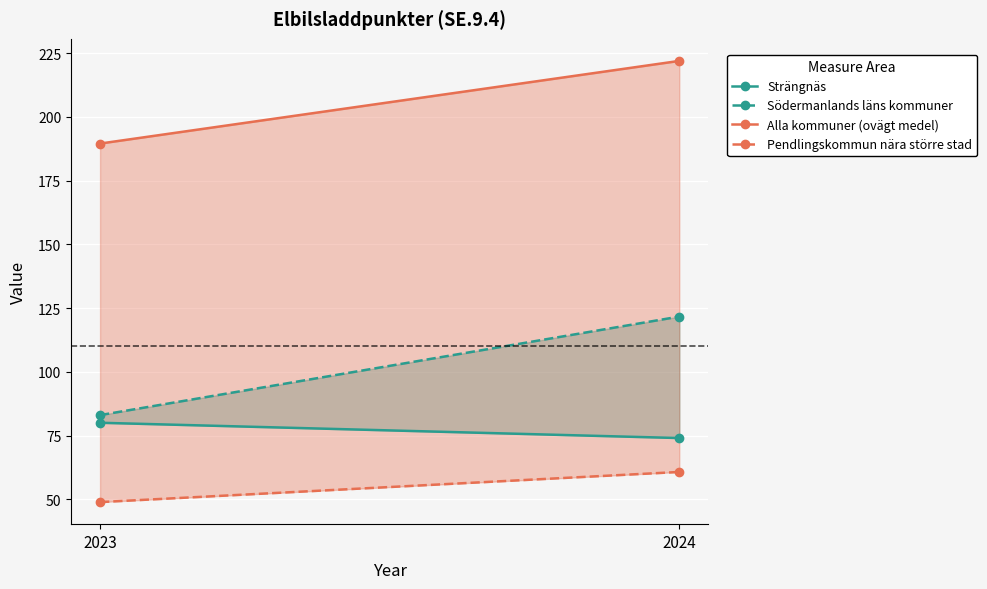

True or false: Pendlingskommun nära större stad has a value of 60.7 at 2024.

True